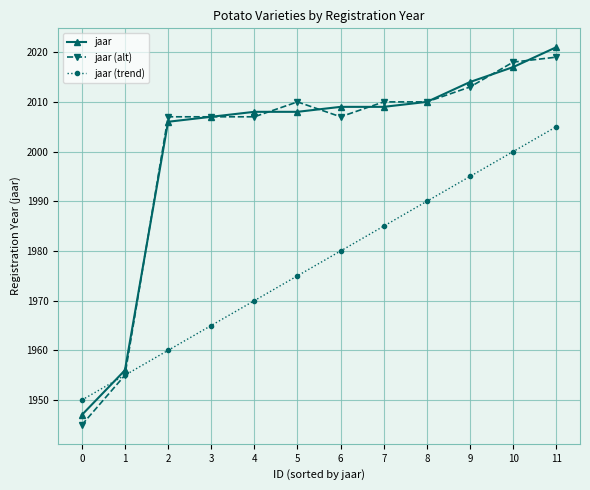

What is the value of the jaar point at the 9th from the left?

2010